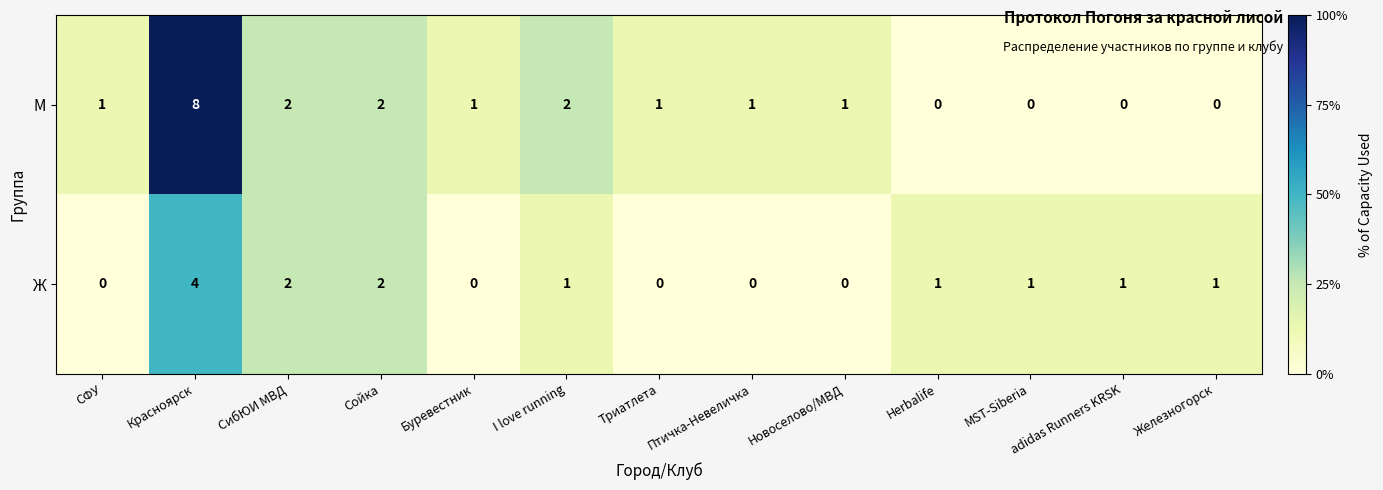

List the series in order of their overall mean, lowest first.

Ж, М